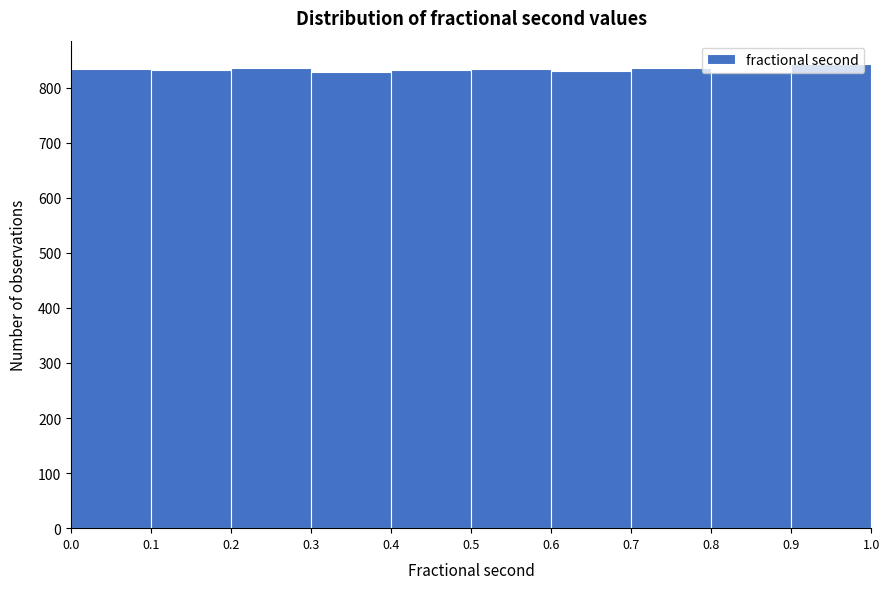

Reading left to right, list every bar in this chart as the range it spans on the x-axis followed by its height. The values are not printed on the chart, so give them approximately, as read against the axis.

0.0 to 0.1: 830
0.1 to 0.2: 830
0.2 to 0.3: 840
0.3 to 0.4: 830
0.4 to 0.5: 830
0.5 to 0.6: 830
0.6 to 0.7: 830
0.7 to 0.8: 840
0.8 to 0.9: 830
0.9 to 1.0: 840